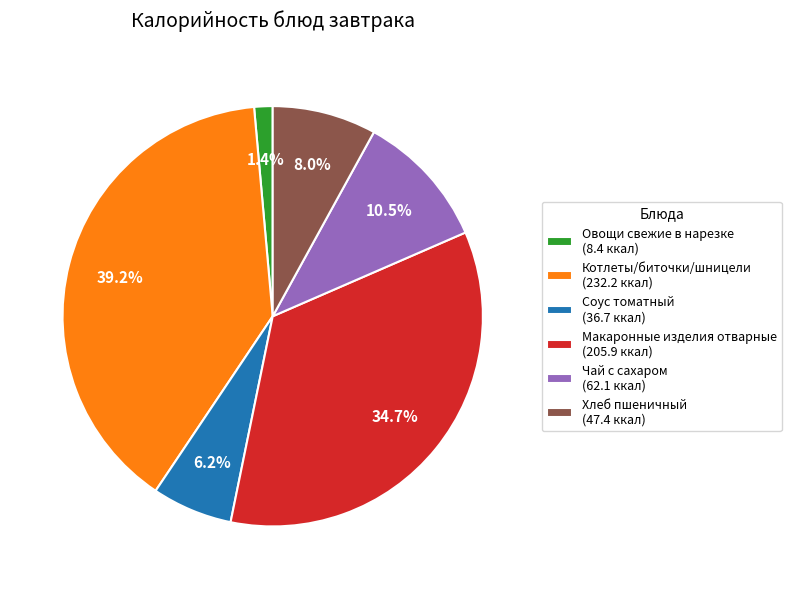

Is there any slice that represents more than half of the pie?

No